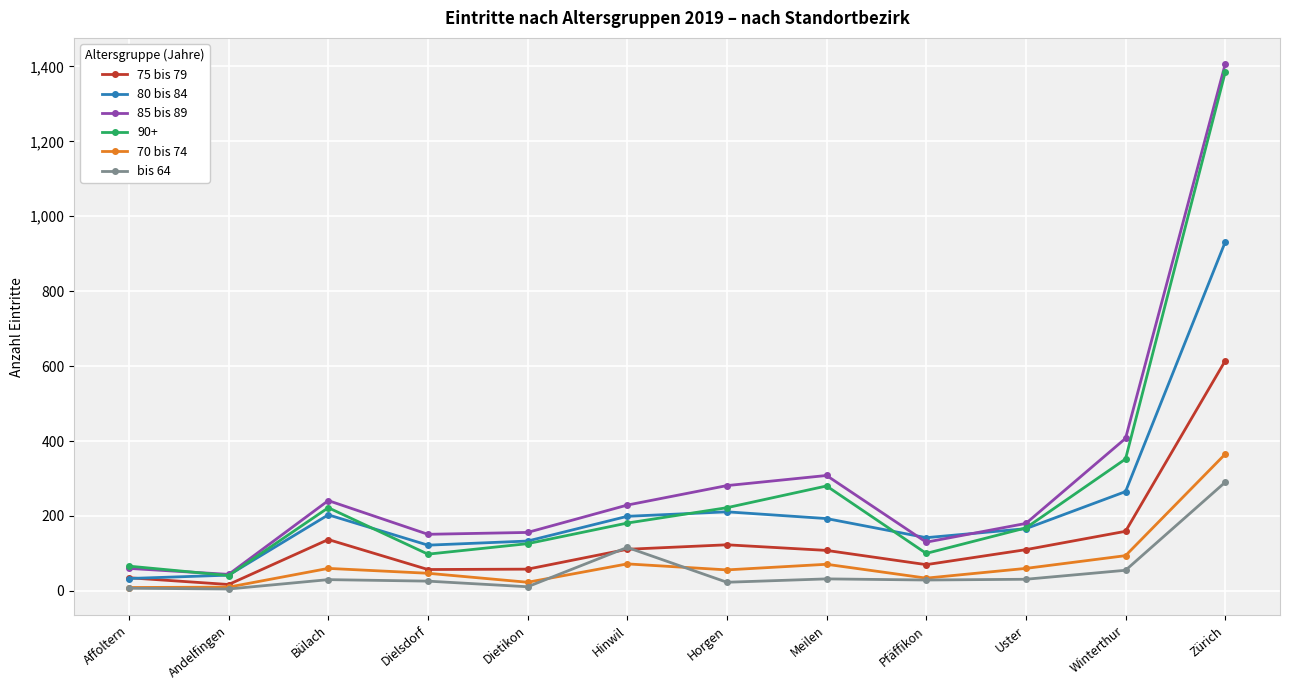

What is the average value of the 70 bis 74 series?

75